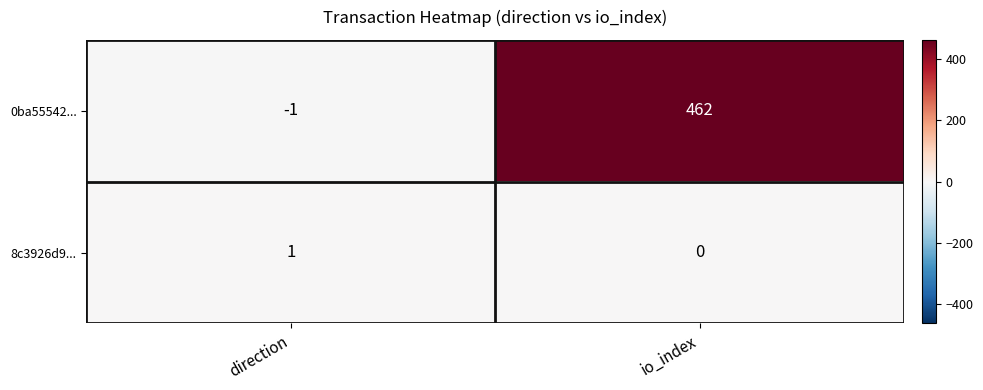

What is the difference between the maximum and minimum values in the 0ba55542... series?

463